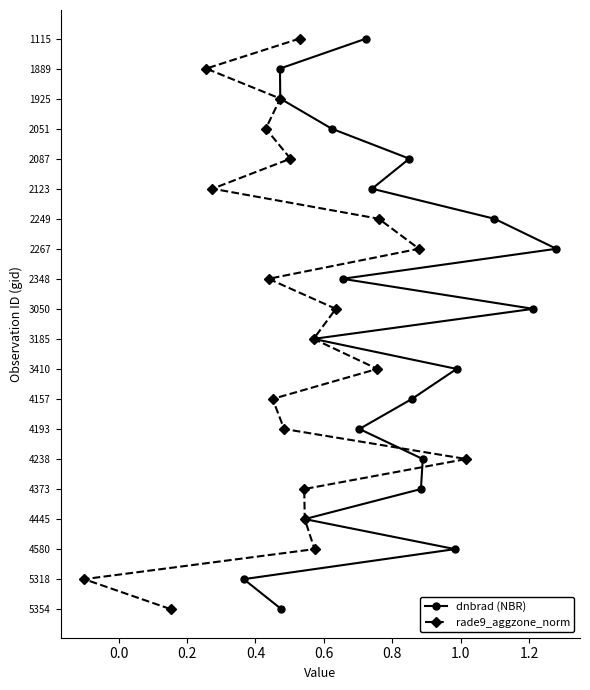

What are all the series names shown in the legend?

dnbrad (NBR), rade9_aggzone_norm